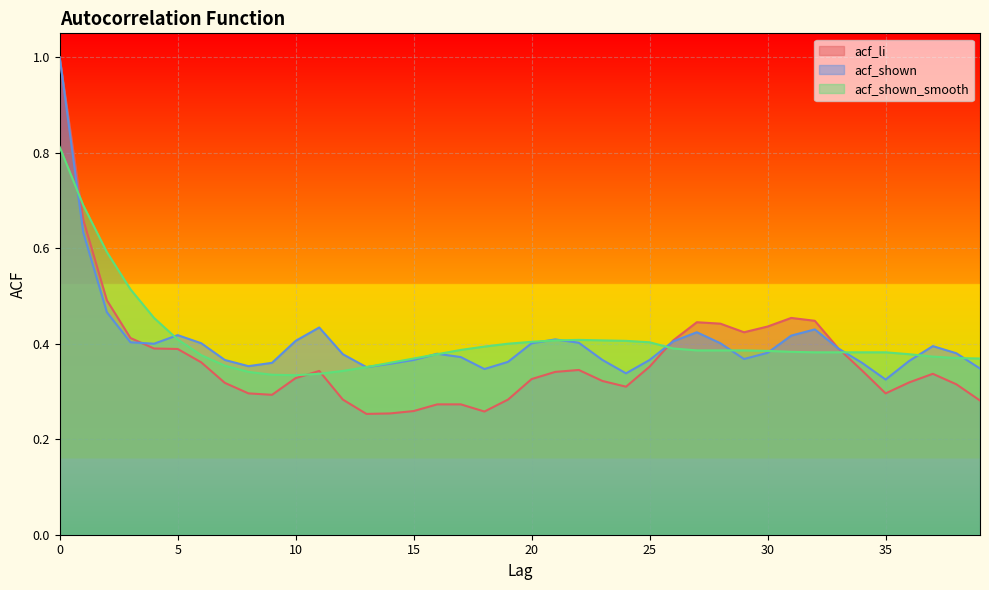

What is the highest value of the acf_li series?

1.0